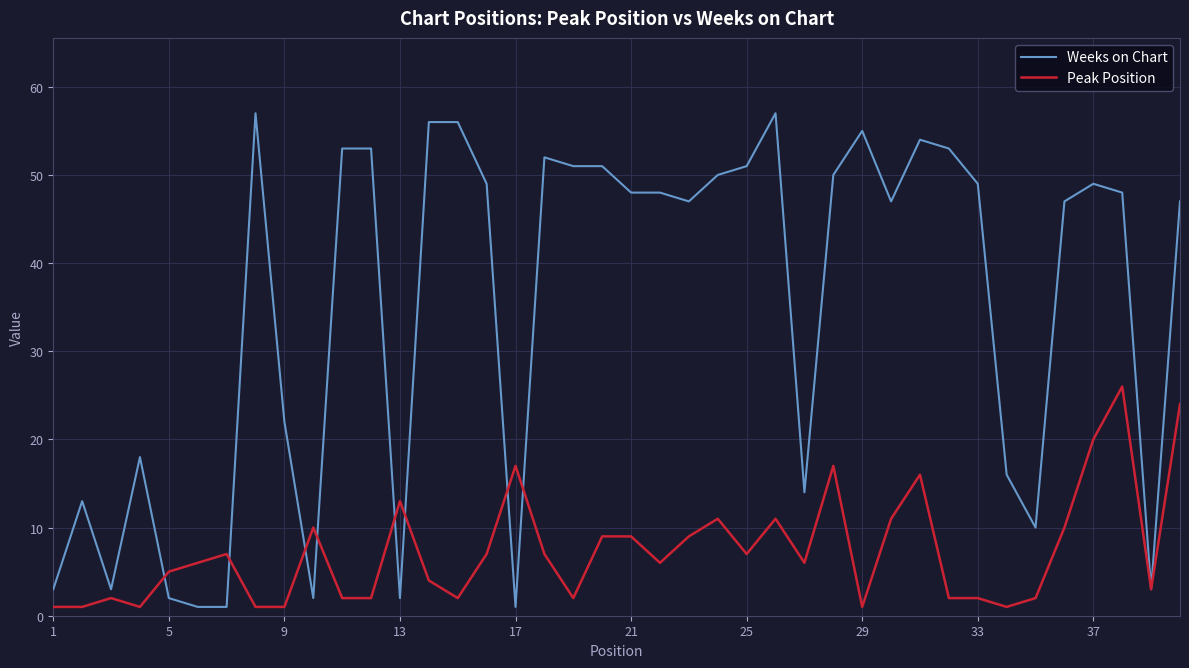

Which series has the largest range (max minus min)?

Weeks on Chart